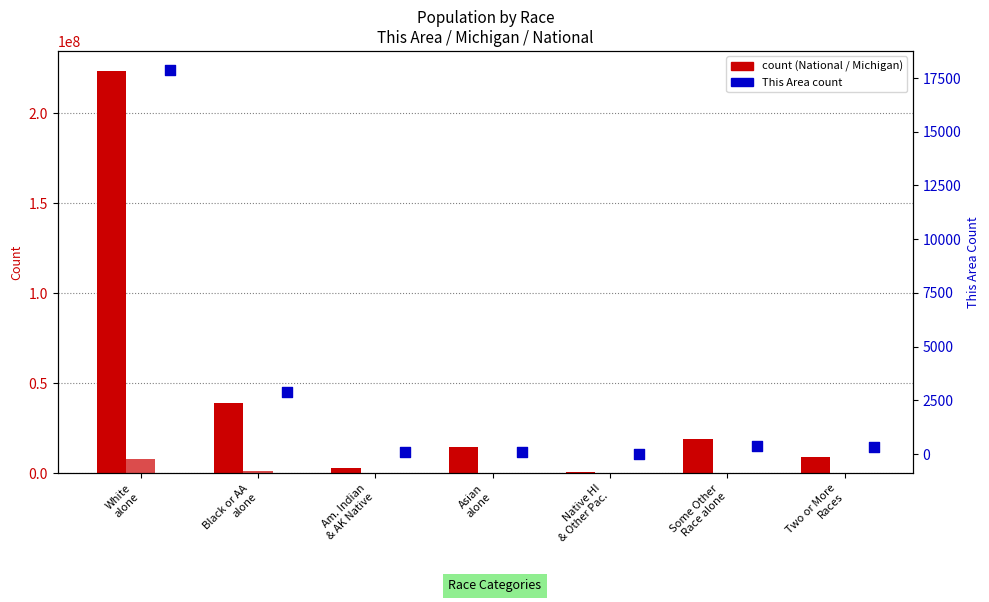

At how many categories does at least one series exceed 217384300?

1